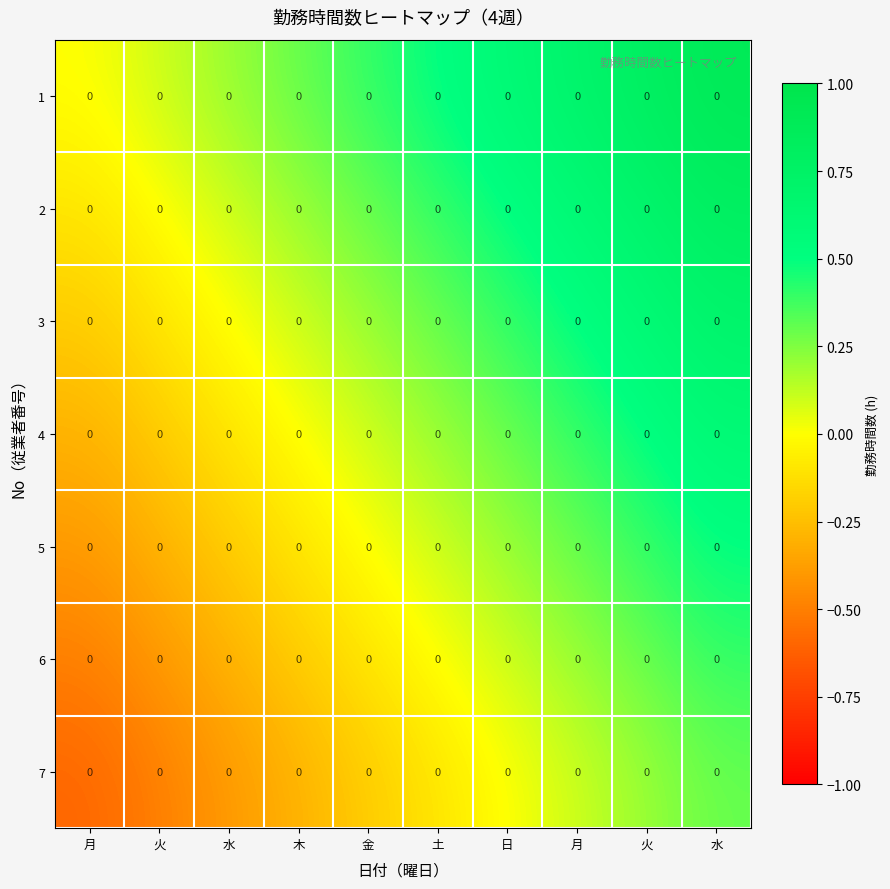

How many negative values does the 3 series have?

2